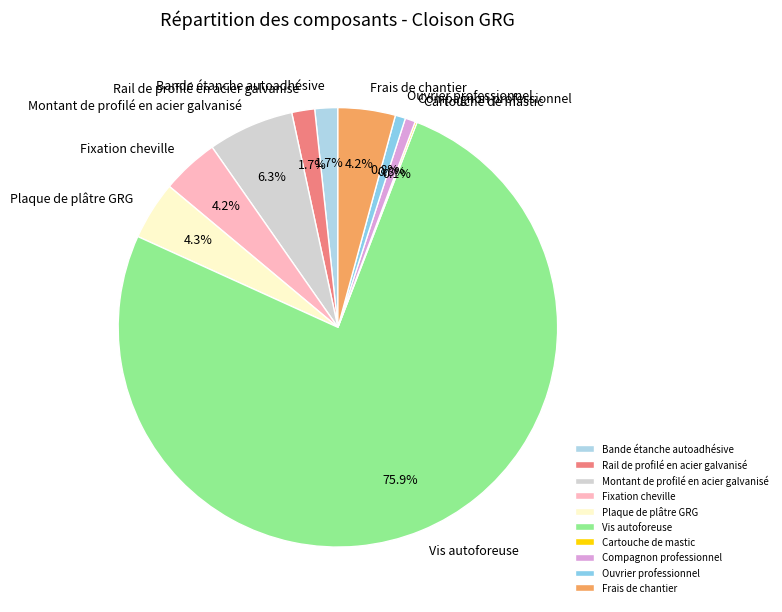

To the nearest percent, what portion does Vis autoforeuse represent?

76%